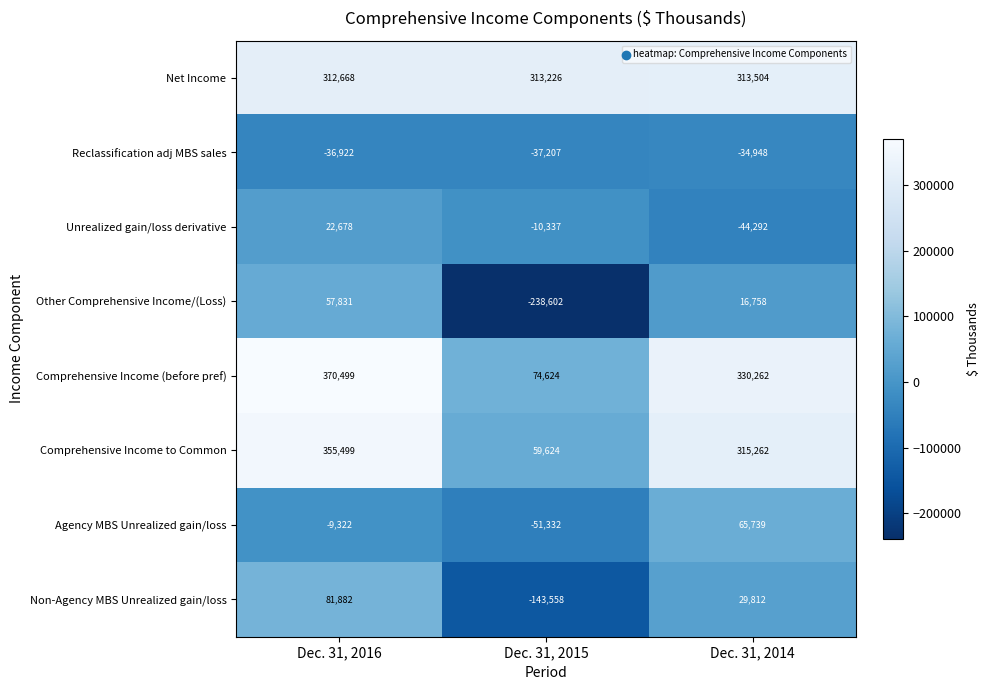

At how many categories does at least one series exceed 237628?

3